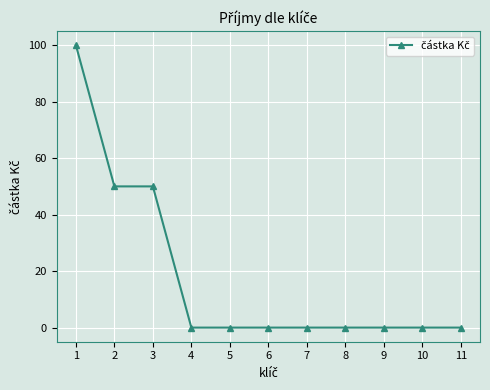

What is the sum of the values at 6 and 3?

50